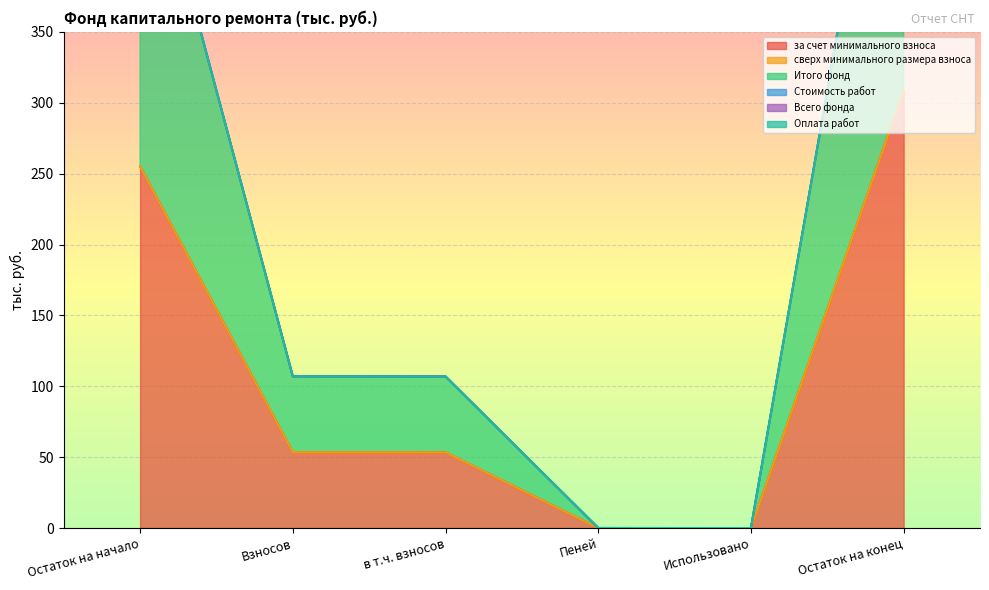

What is the approximate value of за счет минимального взноса at Остаток на начало?

255.0